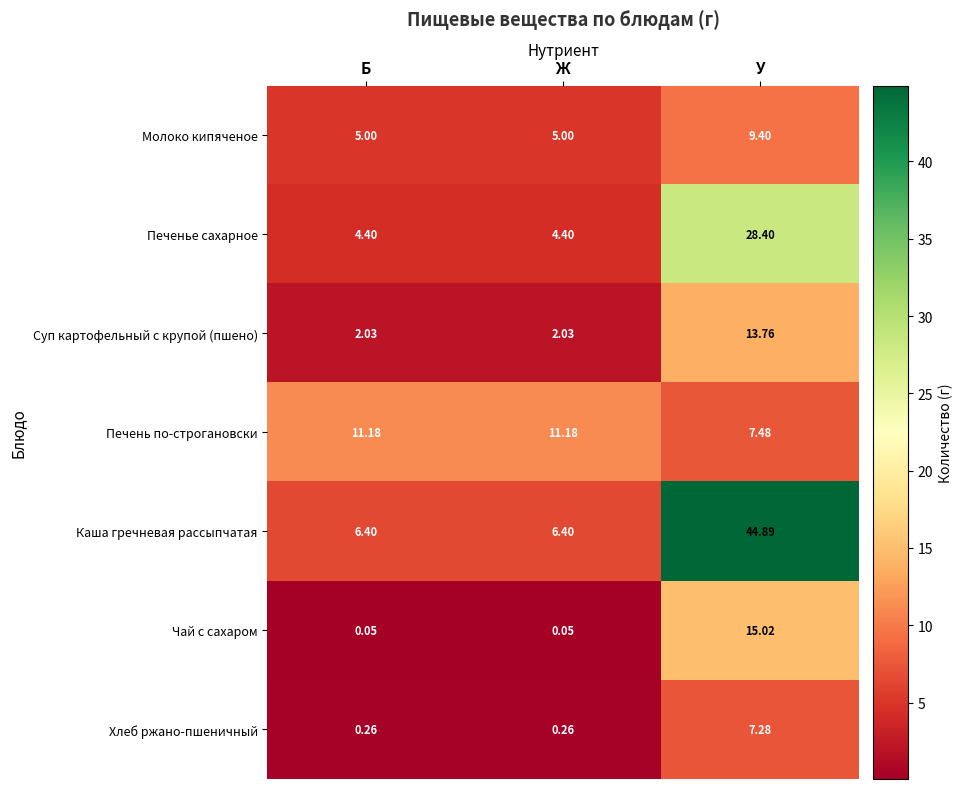

At how many categories does at least one series exceed 34?

1